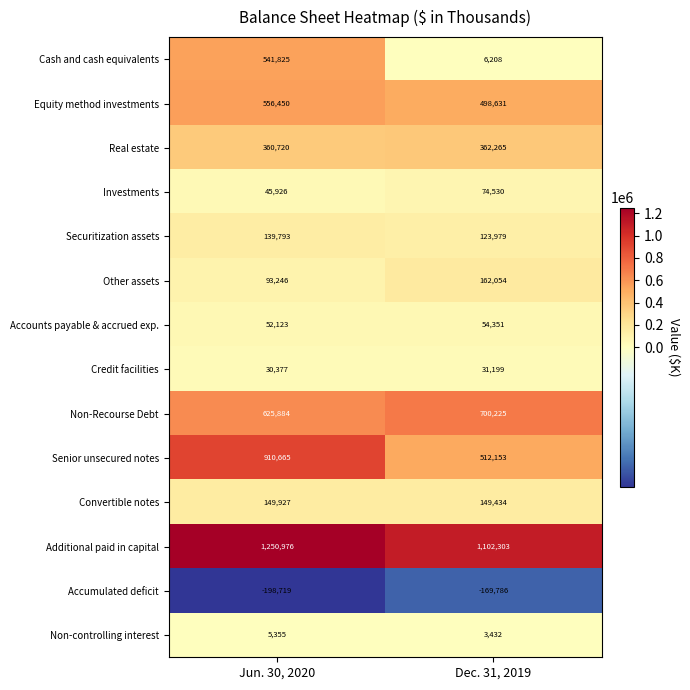

What is the sum of all Accounts payable & accrued exp. values?

106474